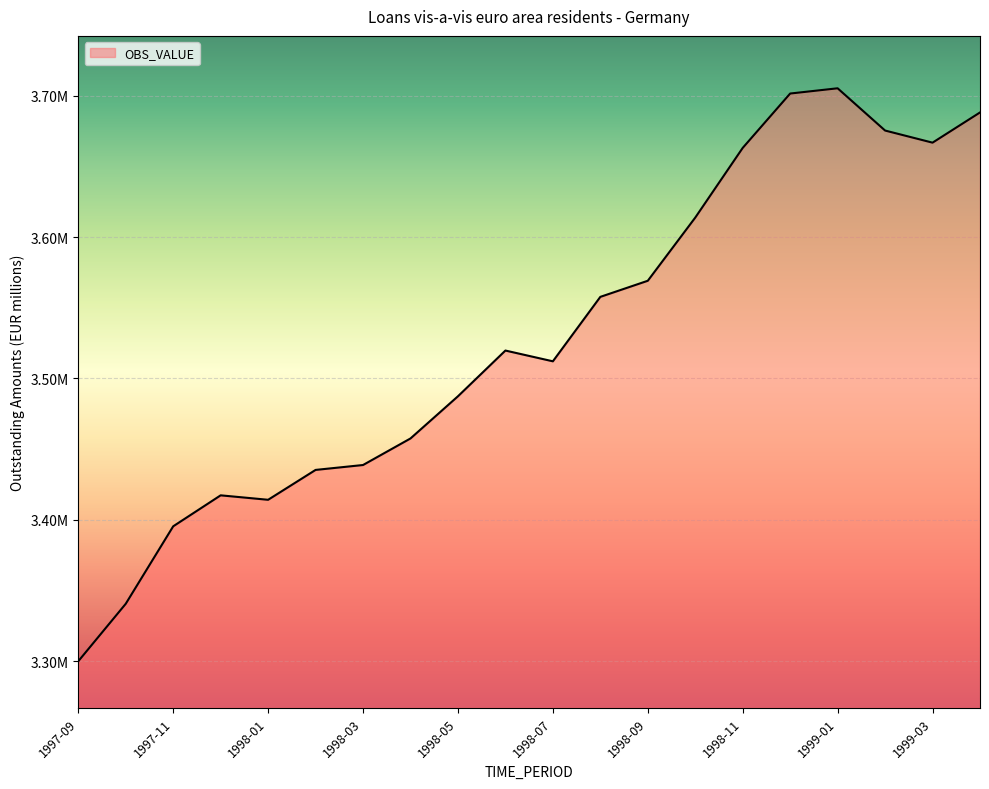

At which category does the chart reach its minimum across all series?

1997-09